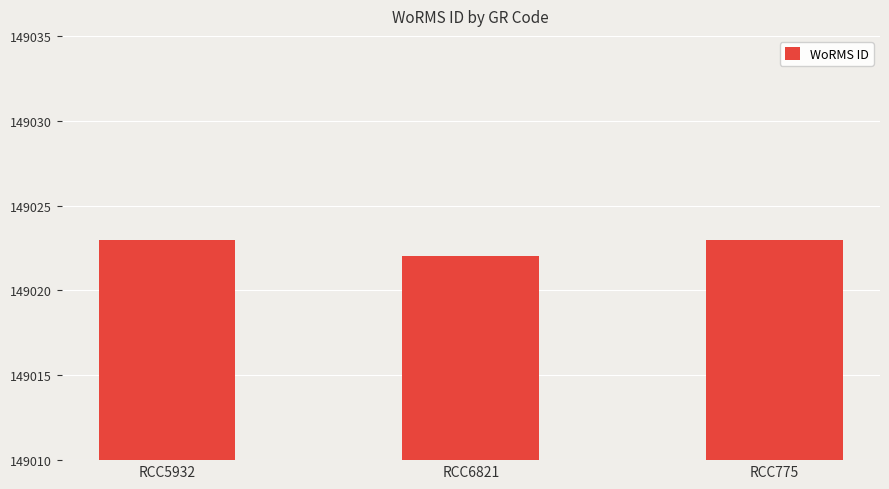

Reading left to right, transcribe all the data shown in this chart.

RCC5932=149023	RCC6821=149022	RCC775=149023